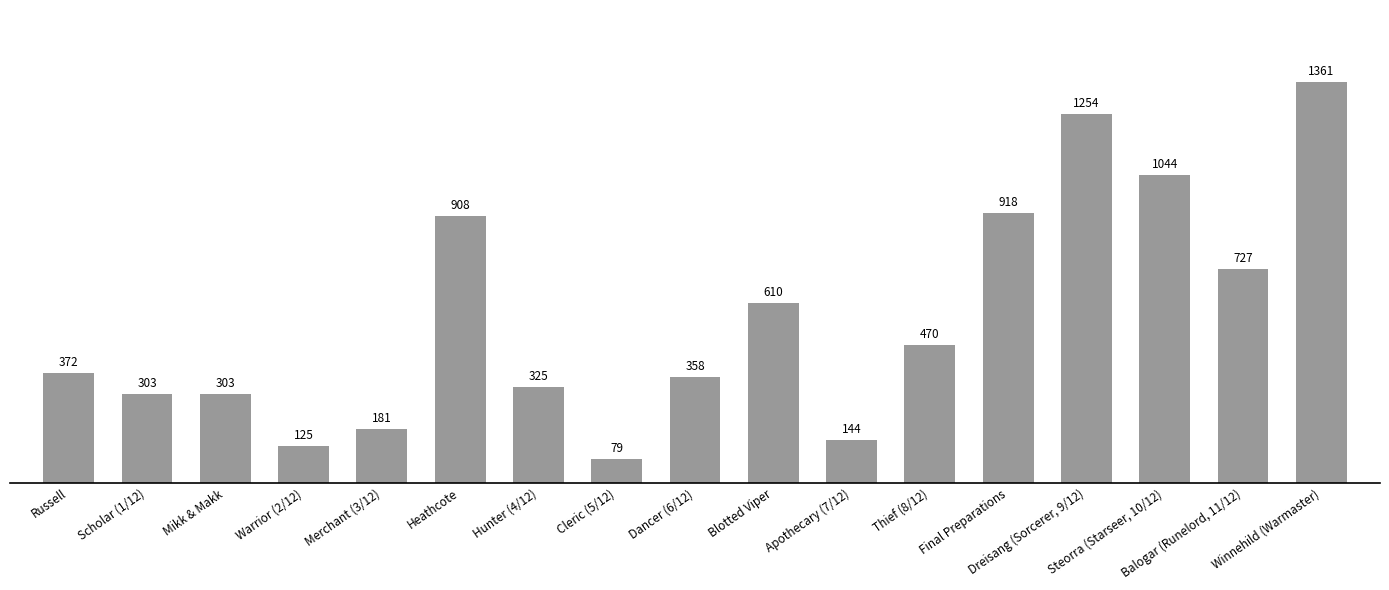

The value at Scholar (1/12) is 198639. True or false?

False